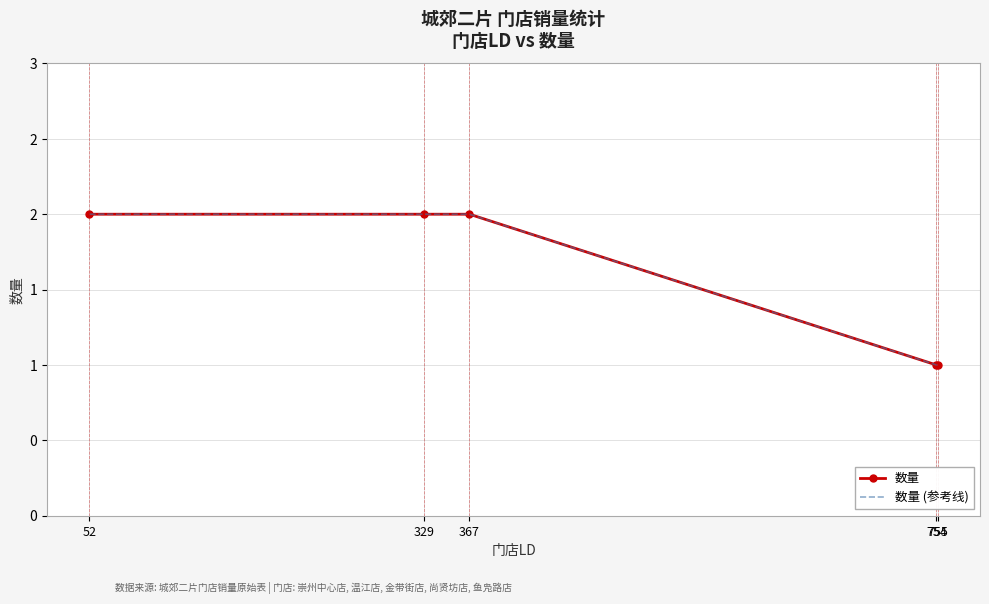

Reading left to right, what are all the values shown in this chart?

数量: 2	2	2	1	1
数量 (参考线): 2	2	2	1	1